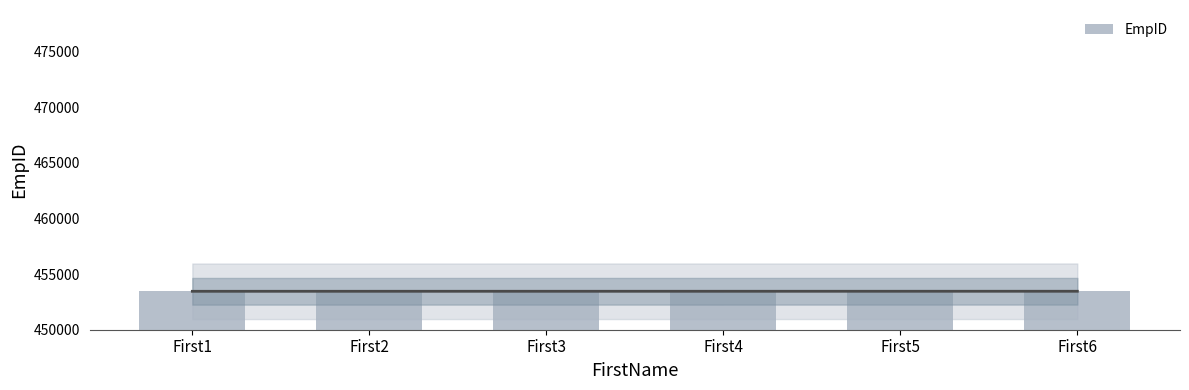

What is the sum of all values?

2720751